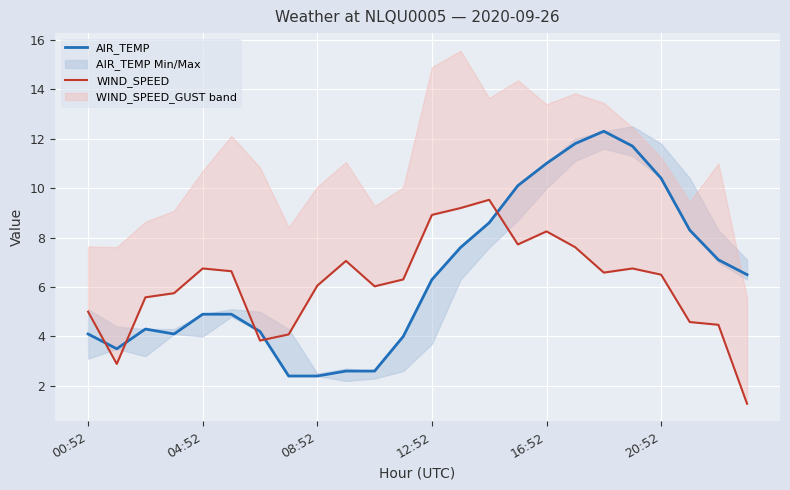

Where is WIND_SPEED nearest to the value 5?

00:52